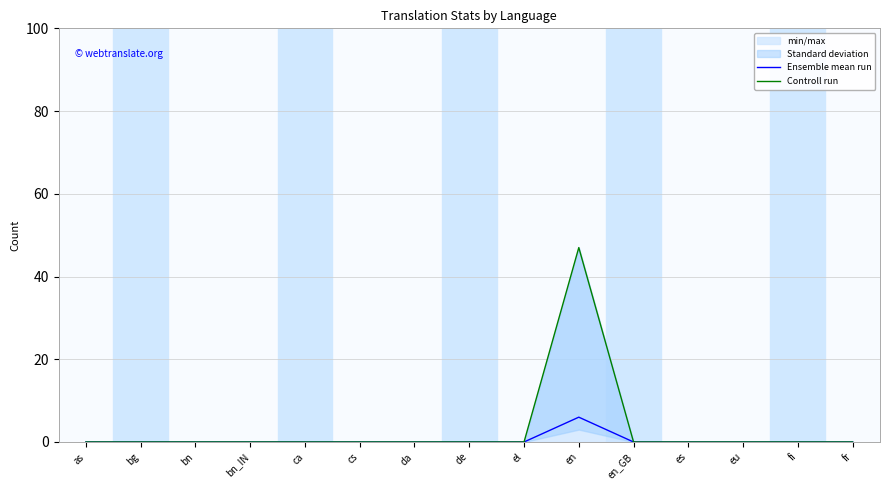

Reading left to right, what are all the values shown in this chart?

Ensemble mean run: as=0	bg=0	bn=0	bn_IN=0	ca=0	cs=0	da=0	de=0	el=0	en=6	en_GB=0	es=0	eu=0	fi=0	fr=0
Controll run: as=0	bg=0	bn=0	bn_IN=0	ca=0	cs=0	da=0	de=0	el=0	en=47	en_GB=0	es=0	eu=0	fi=0	fr=0